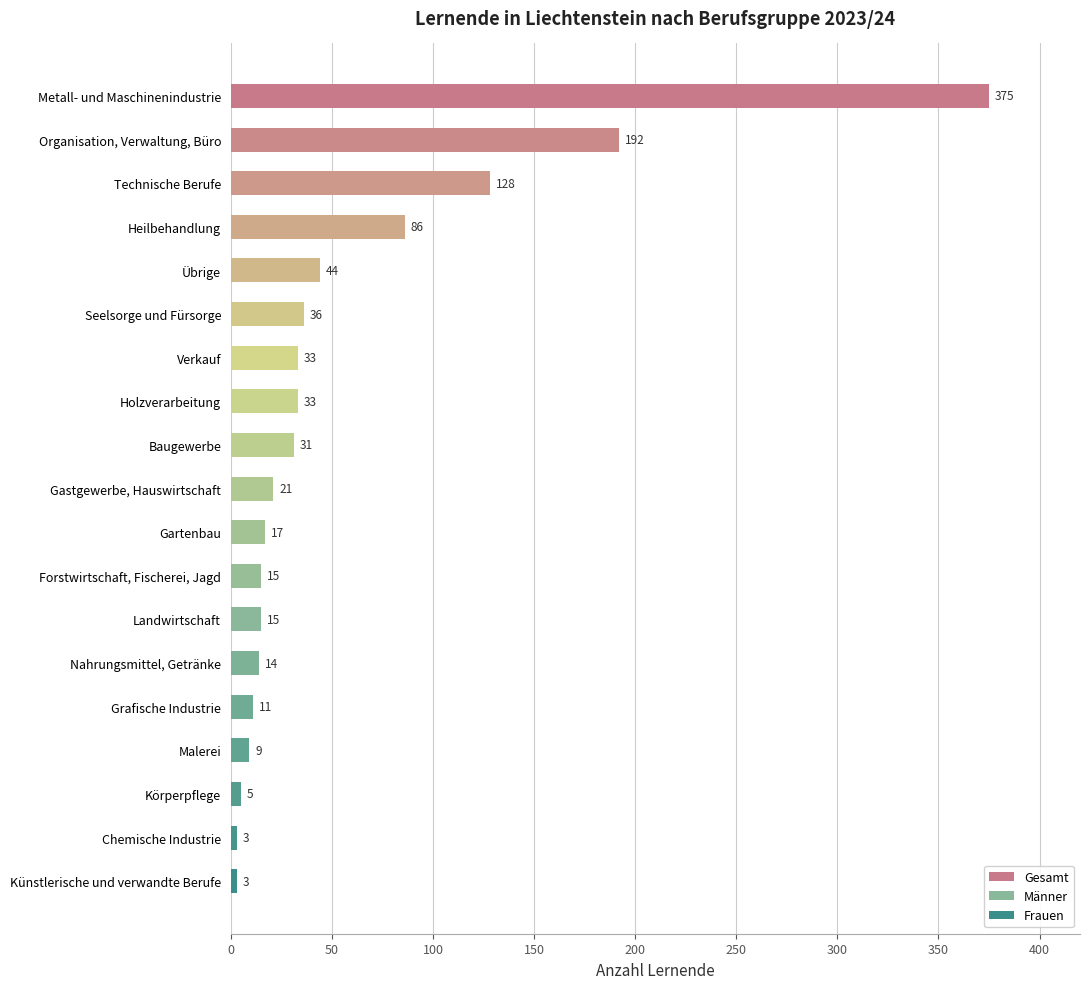

At which label is the value closest to 189?

Organisation, Verwaltung, Büro